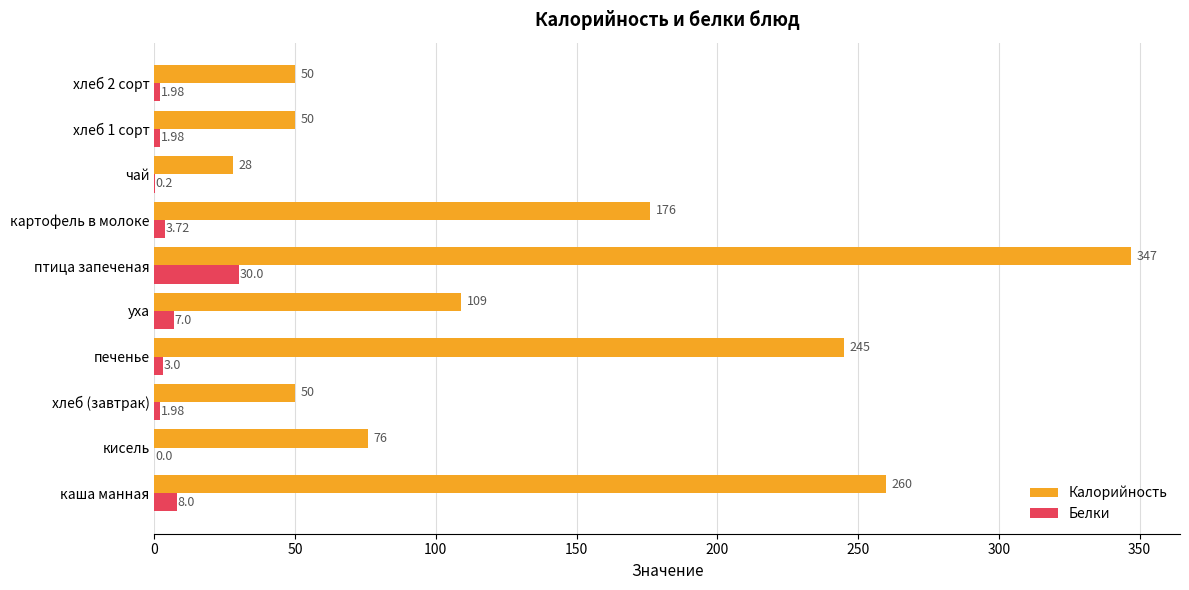

Count the number of data series in this chart.

2